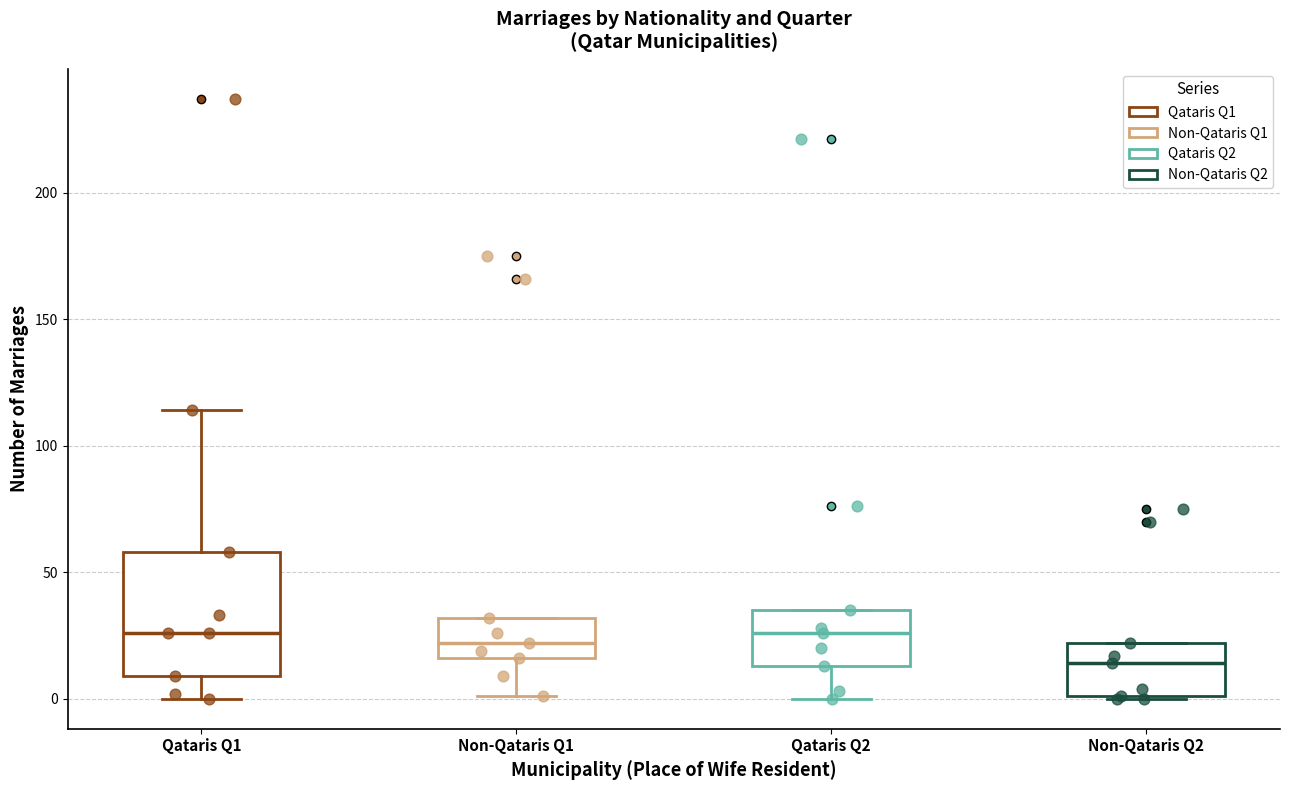

Reading left to right, transcribe this box plot: for each box, give where its median line is, the range the box spans, and where its two whiskers end, as read against the y-axis. The values are not printed on the chart, so give them approximately, as read against the axis.

Qataris Q1: median 25, box 10 to 60, whiskers 0 to 115
Non-Qataris Q1: median 20, box 15 to 30, whiskers 0 to 30
Qataris Q2: median 25, box 15 to 35, whiskers 0 to 35
Non-Qataris Q2: median 15, box 0 to 20, whiskers 0 to 20